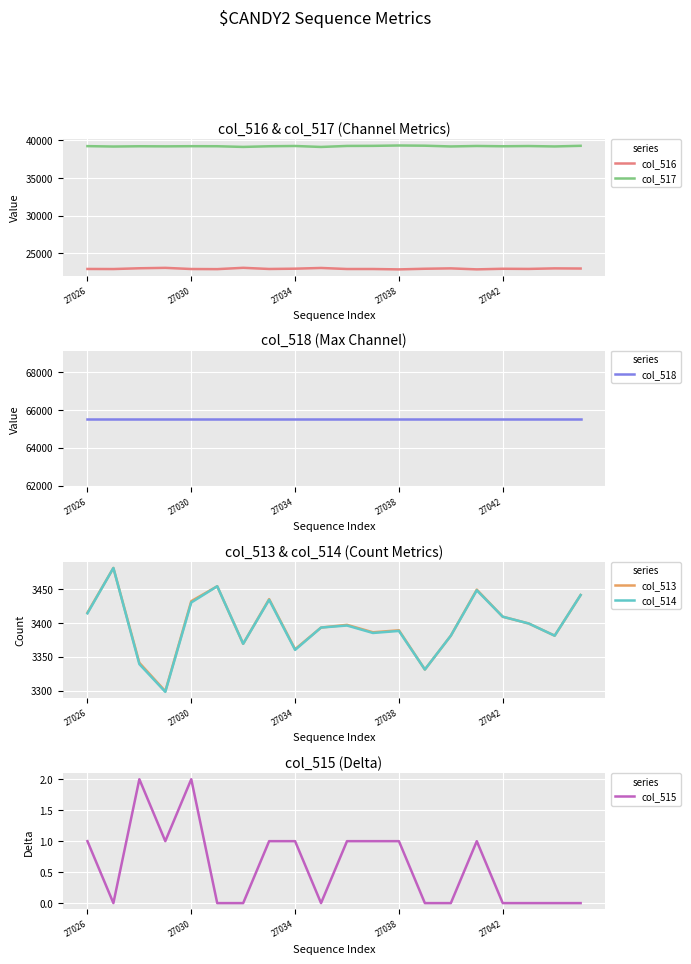

How many interior local valleys does the col_516 series have?

6